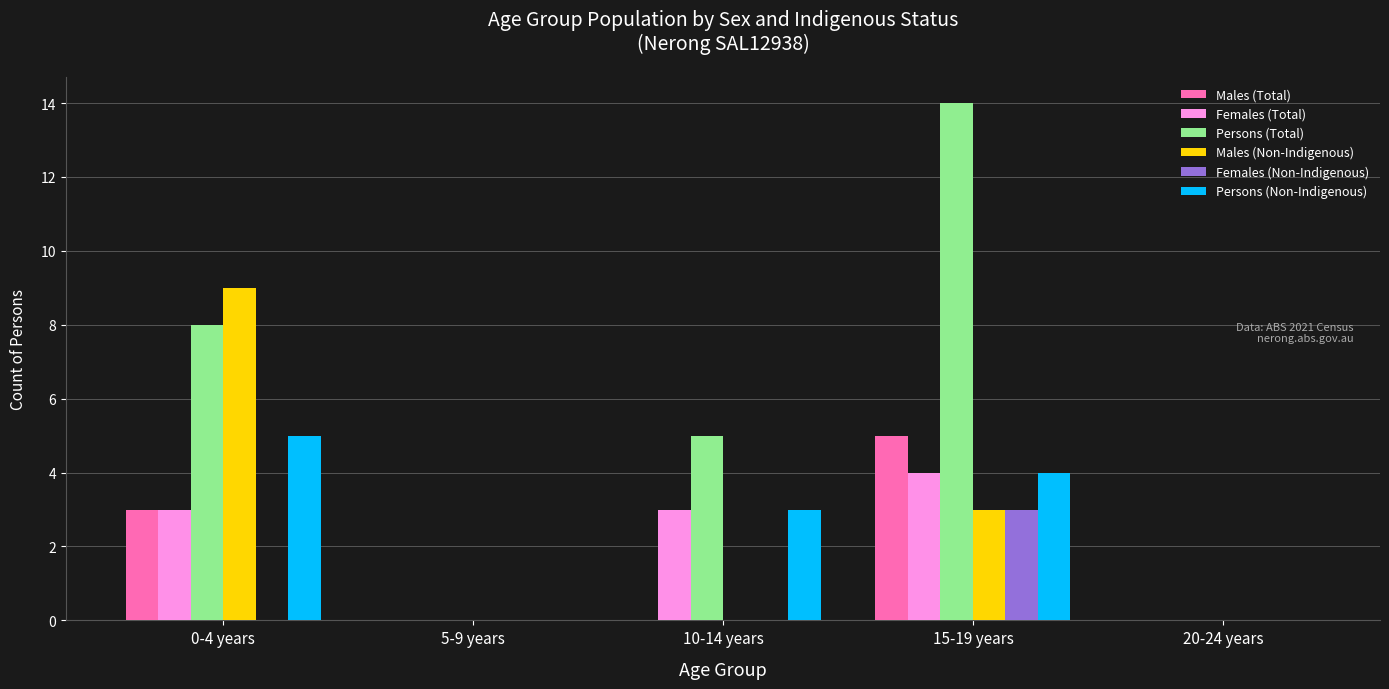

Which series has the largest range (max minus min)?

Persons (Total)